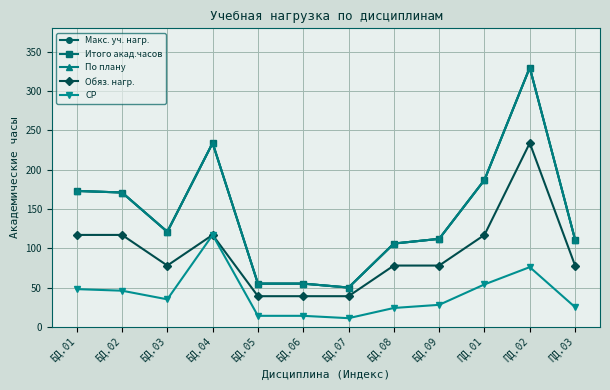

At which category is the sum across all series the highest?

ПД.02